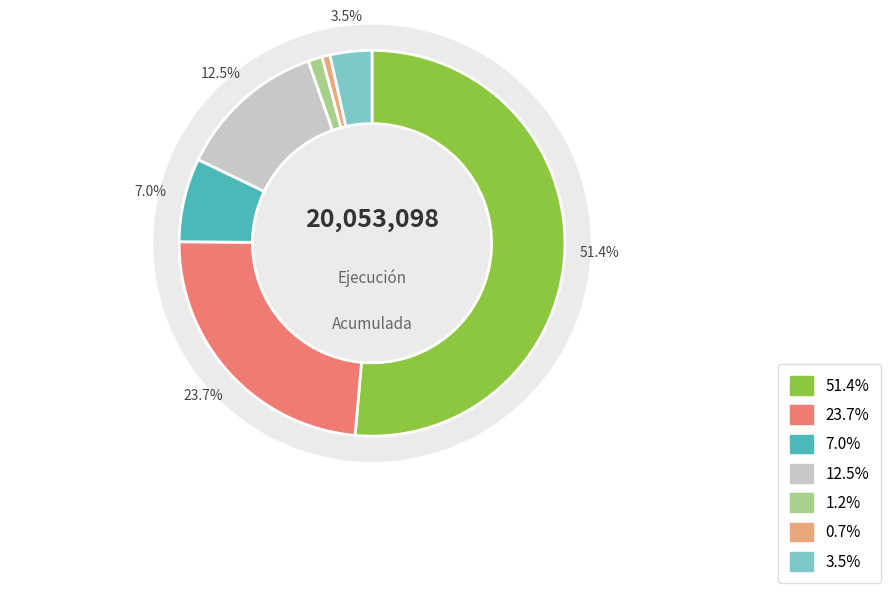

Is there any slice that represents more than half of the pie?

Yes